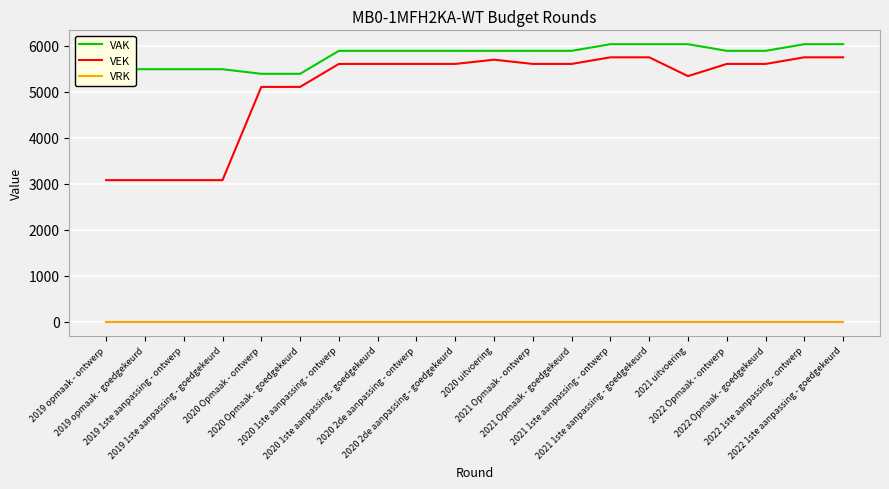

Does the chart display data point markers on the line(s)?

No